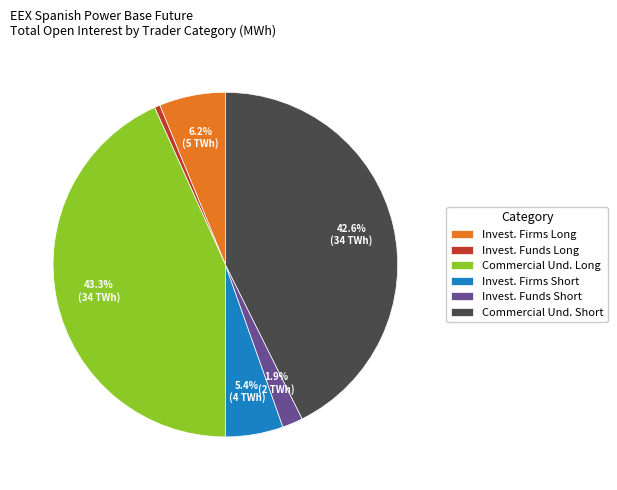

How much of the chart is everything except Commercial Und. Short?

57.4%